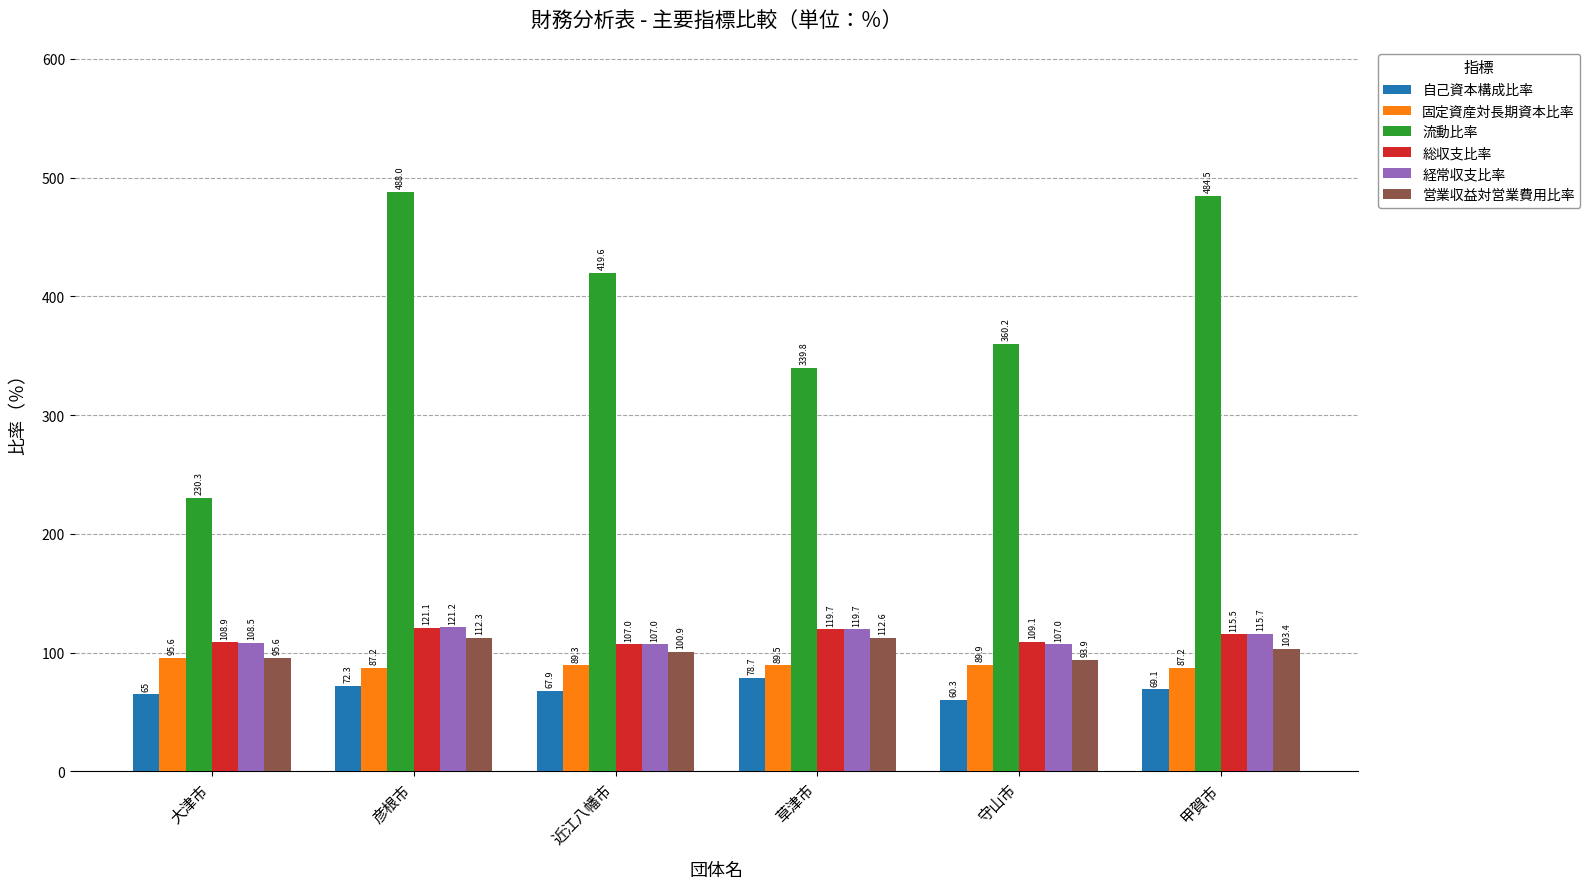

How many bars are there in total?

36